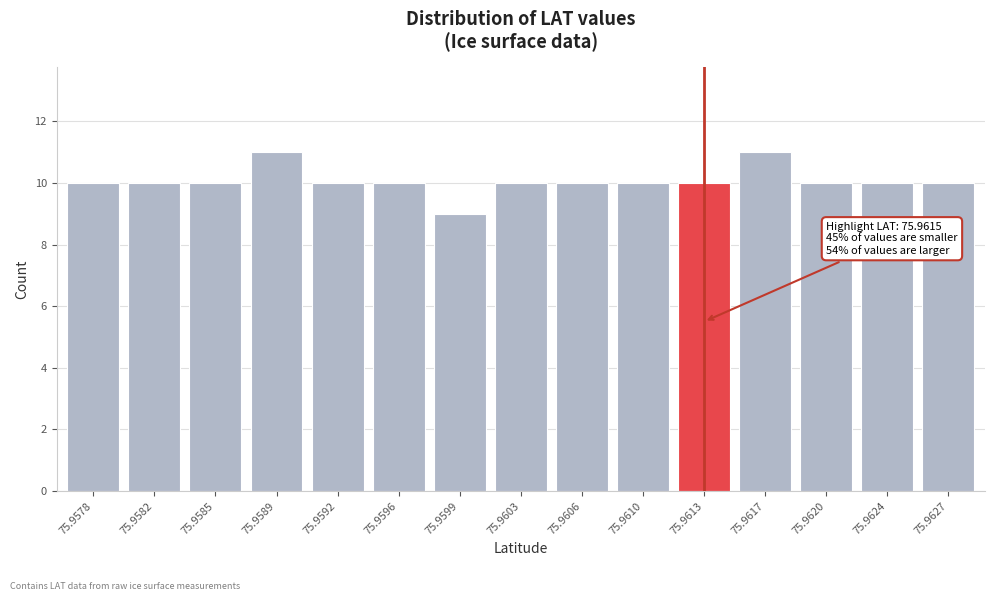

Reading right to left, list all the values displayed in this chart.

10	10	10	11	10	10	10	10	9	10	10	11	10	10	10